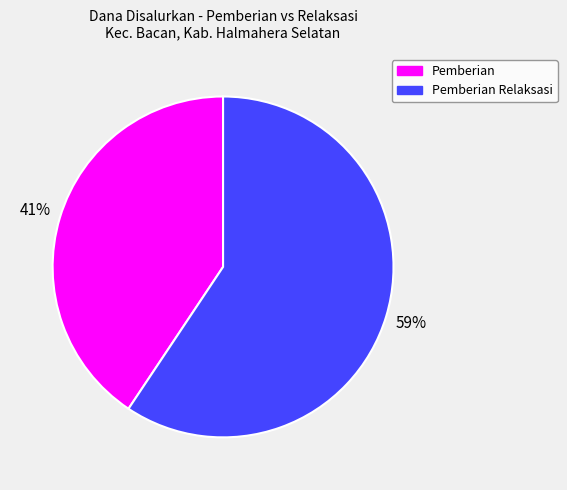

True or false: Pemberian Relaksasi accounts for 11% of the total.

False